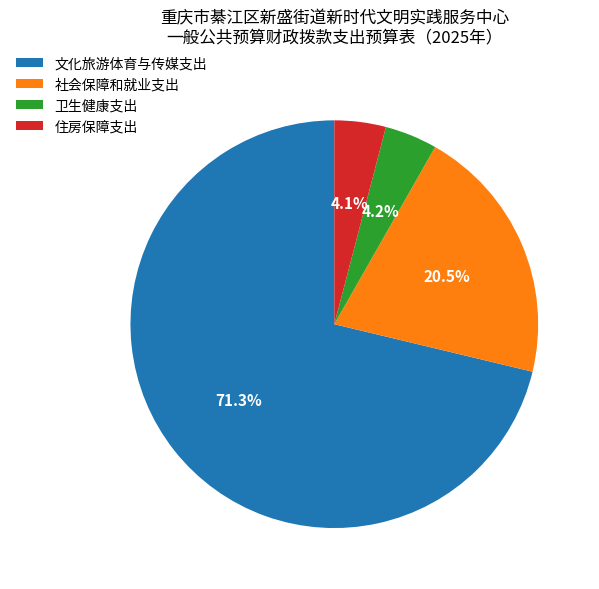

What is the total percentage of 卫生健康支出 and 文化旅游体育与传媒支出?

75.4%